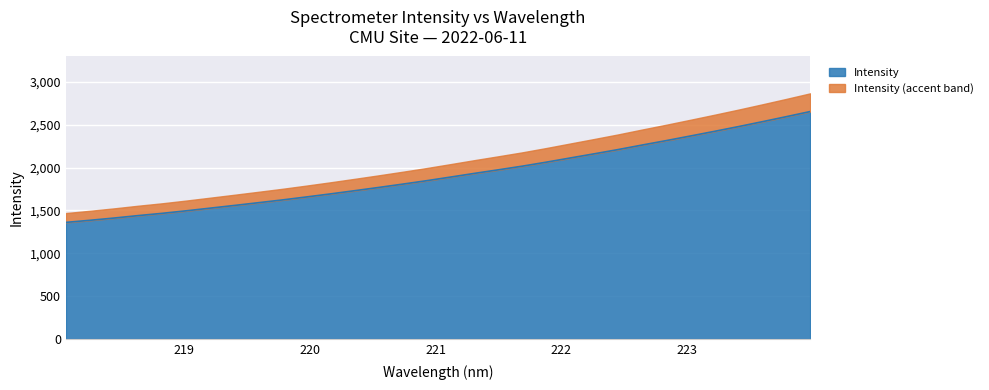

Which label corresponds to the largest value in the chart?

223.9802